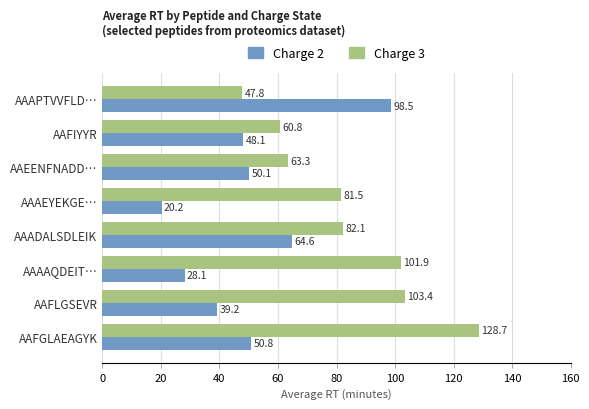

What is the difference between the maximum and minimum values in the Charge 3 series?

80.9